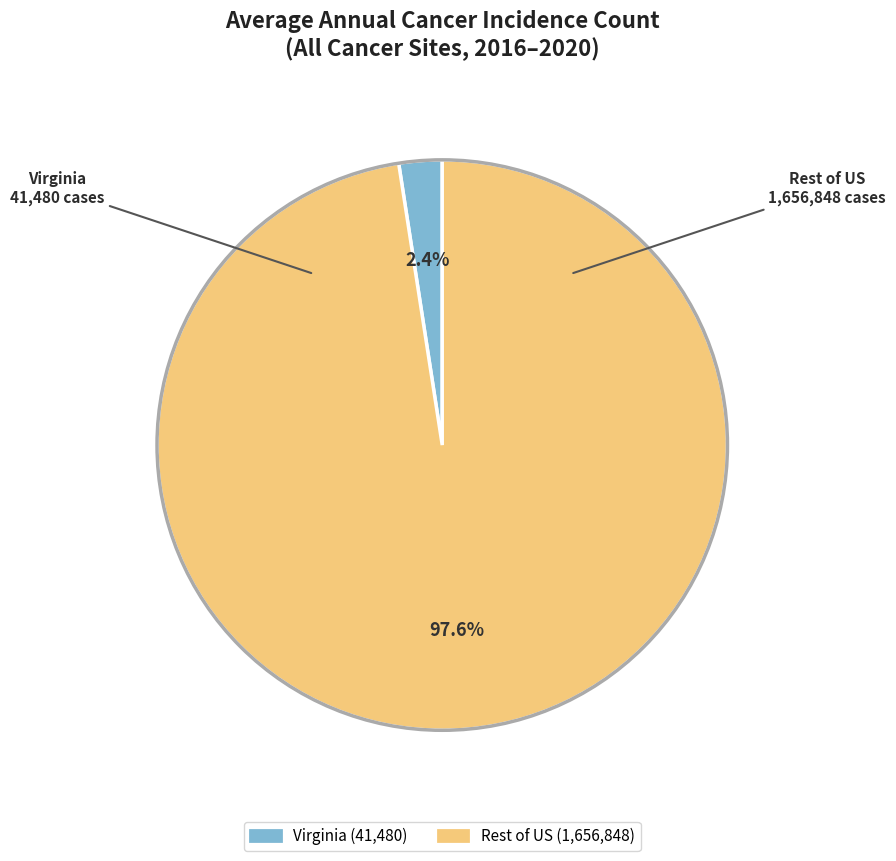

Count the number of slices in the pie.

2